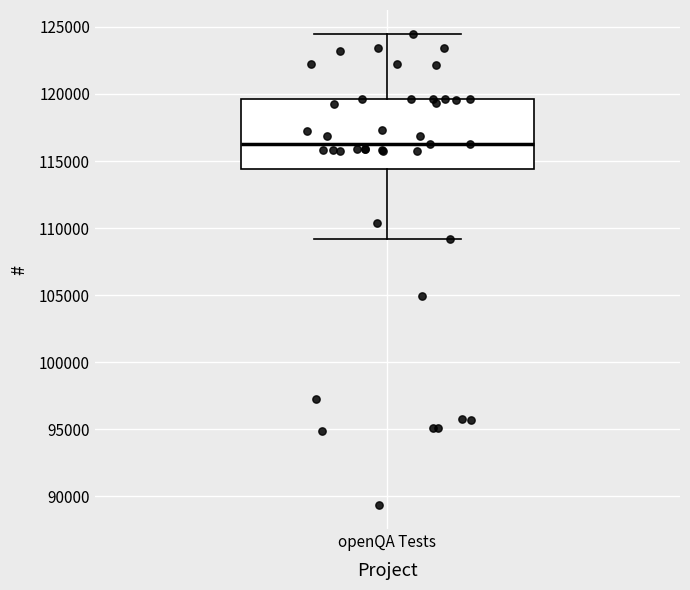

Where is the upper edge of the box for openQA Tests on the y-axis? The values are not printed on the chart, so give them approximately, as read against the axis.

119500